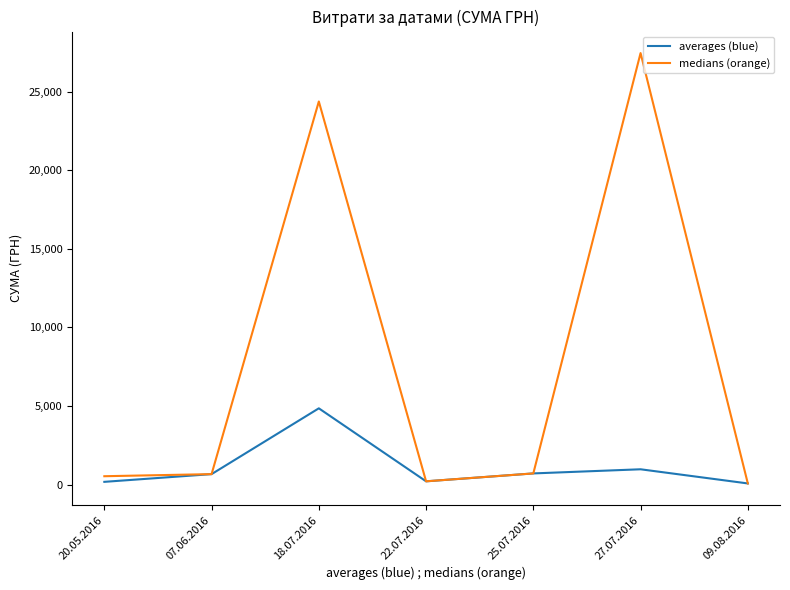

Between 07.06.2016 and 27.07.2016, which series saw the biggest shift?

medians (orange)